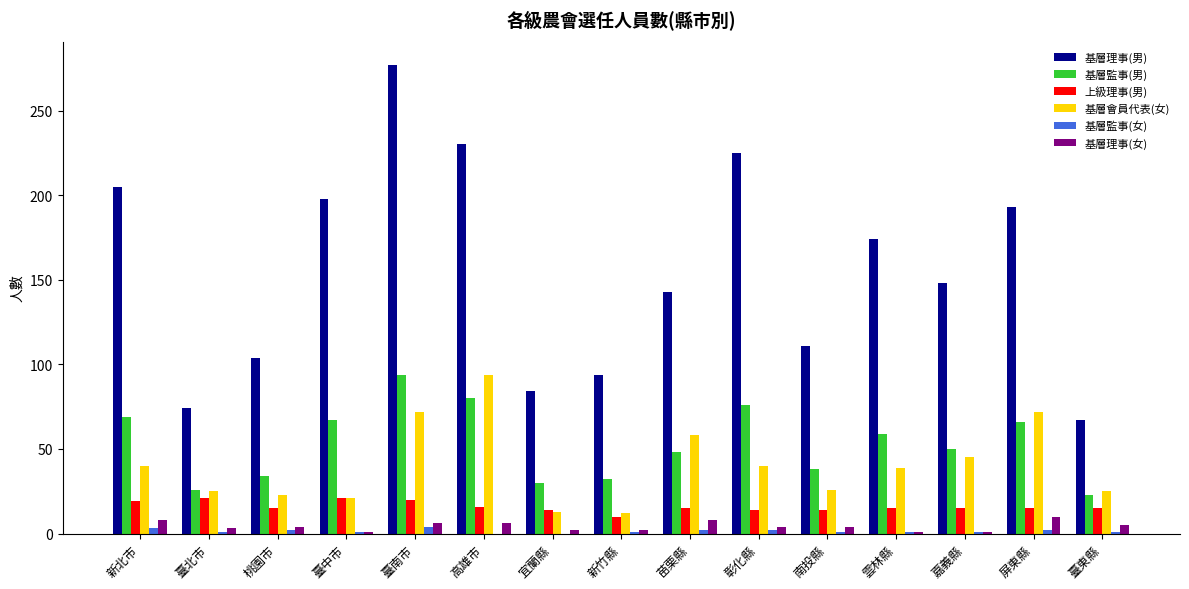

What is the sum of the 基層監事(男) values at 新北市 and 新竹縣?

101